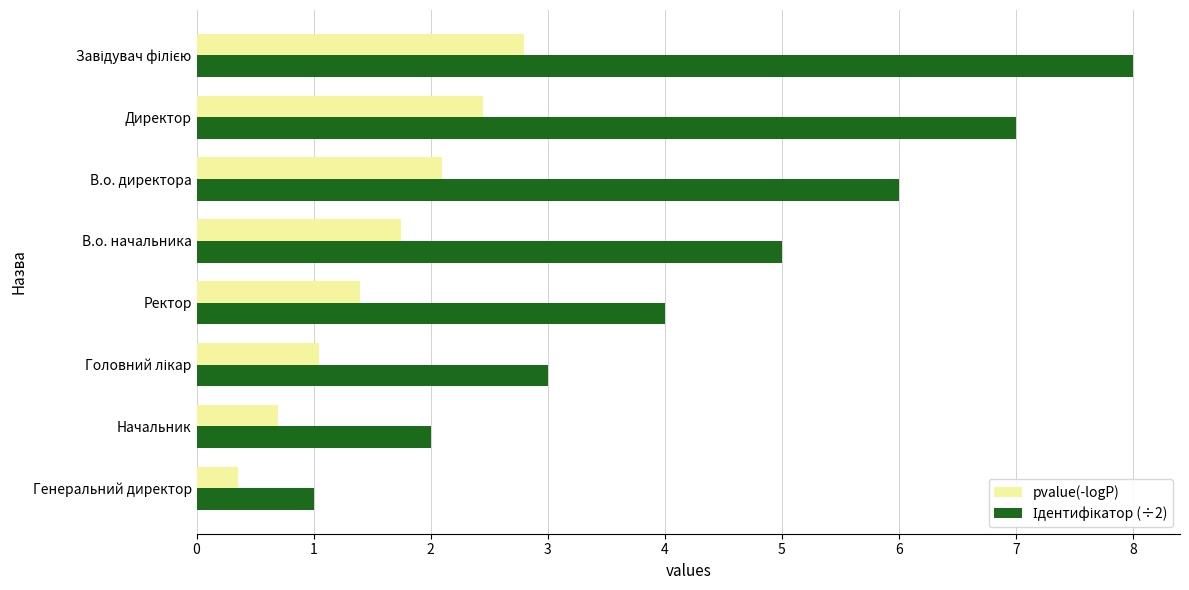

What is the maximum value for pvalue(-logP)?

2.8